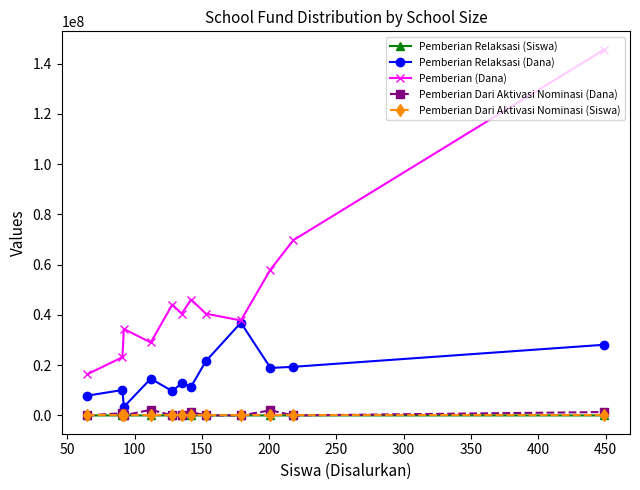

Which series has the largest total across all categories?

Pemberian (Dana)